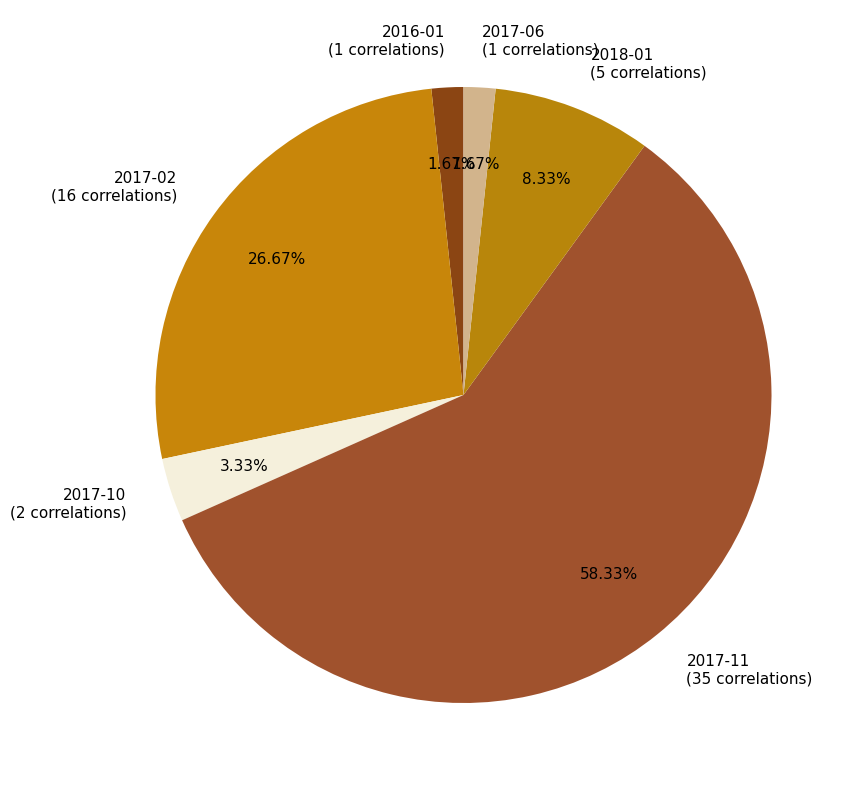

Is there any slice that represents more than half of the pie?

Yes